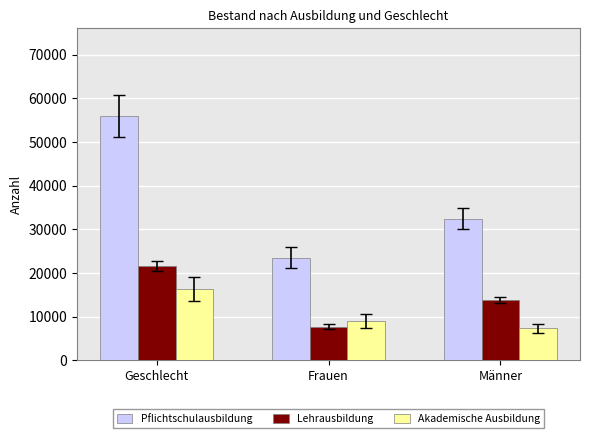

Reading left to right, list all the values displayed in this chart.

Pflichtschulausbildung: Geschlecht=55978	Frauen=23506	Männer=32472
Lehrausbildung: Geschlecht=21579	Frauen=7683	Männer=13896
Akademische Ausbildung: Geschlecht=16357	Frauen=9025	Männer=7332